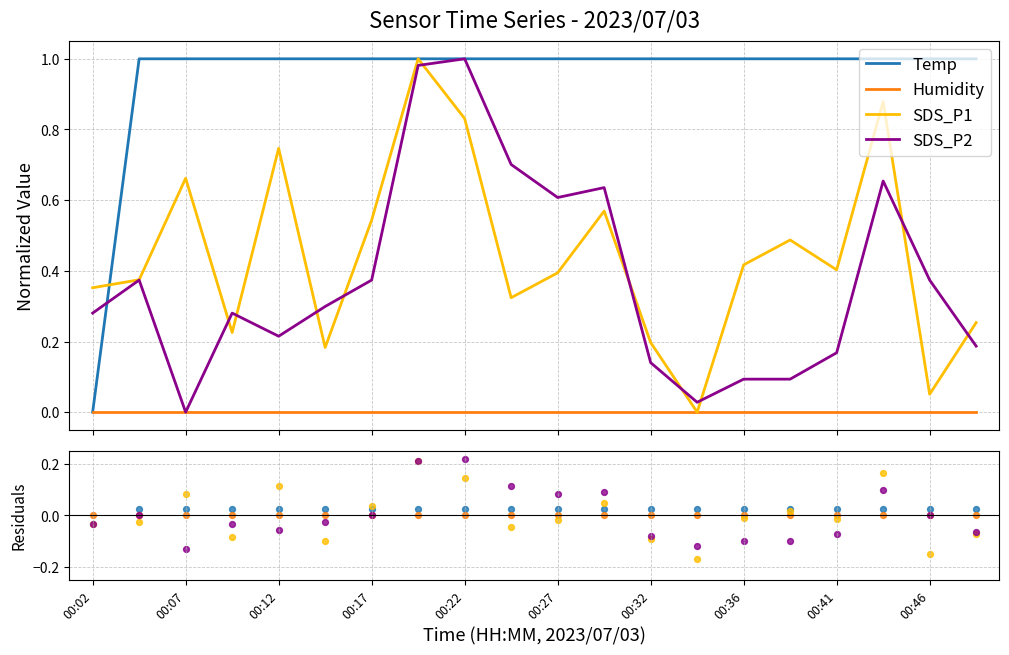

At how many categories does at least one series exceed 0?

19